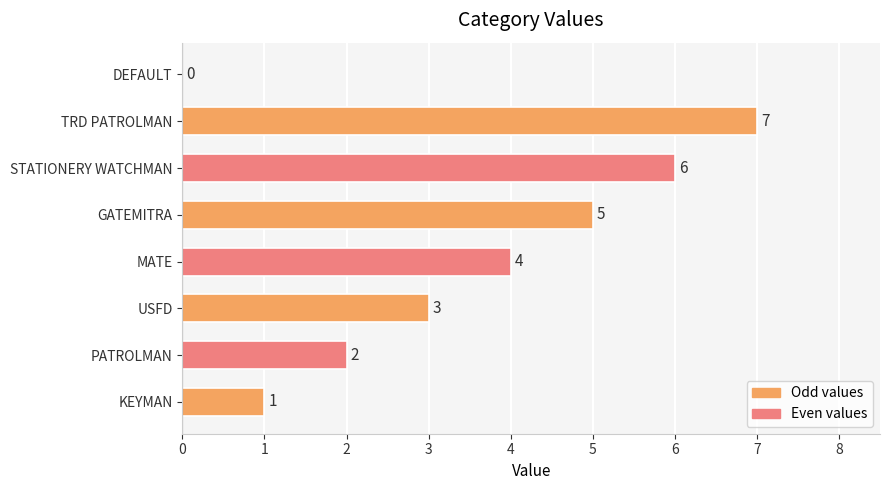

What value does the data have at TRD PATROLMAN?

7